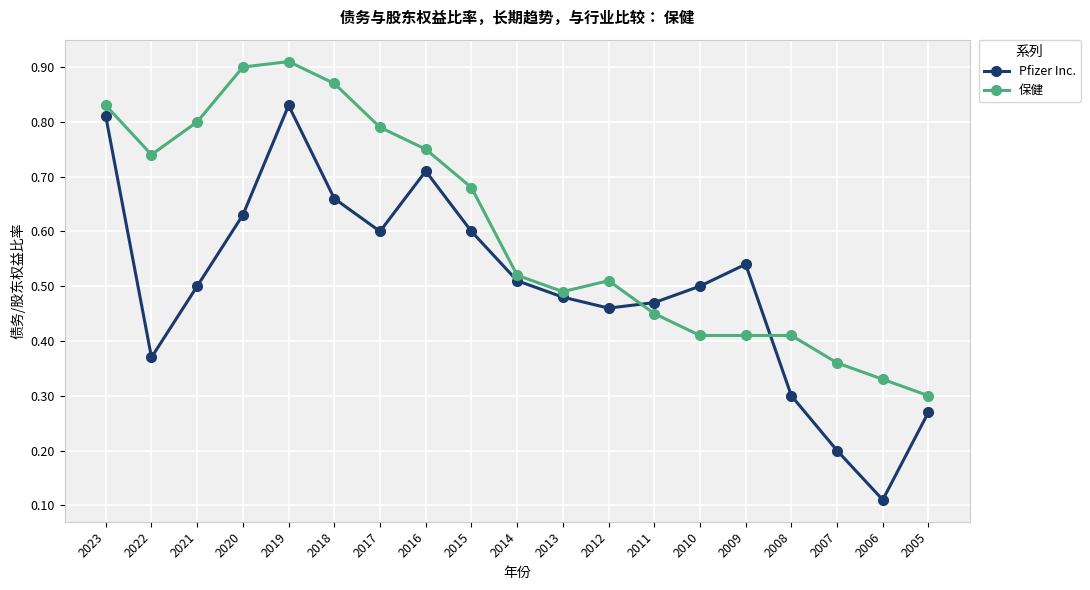

Rank the series at 2018 from lowest to highest value.

Pfizer Inc., 保健